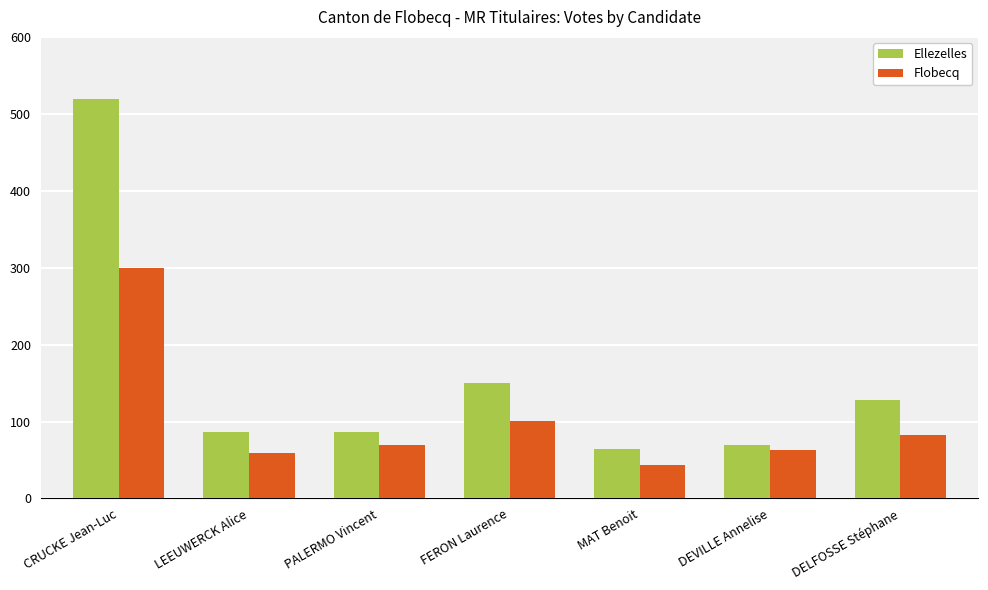

What is the maximum value for Flobecq?

299